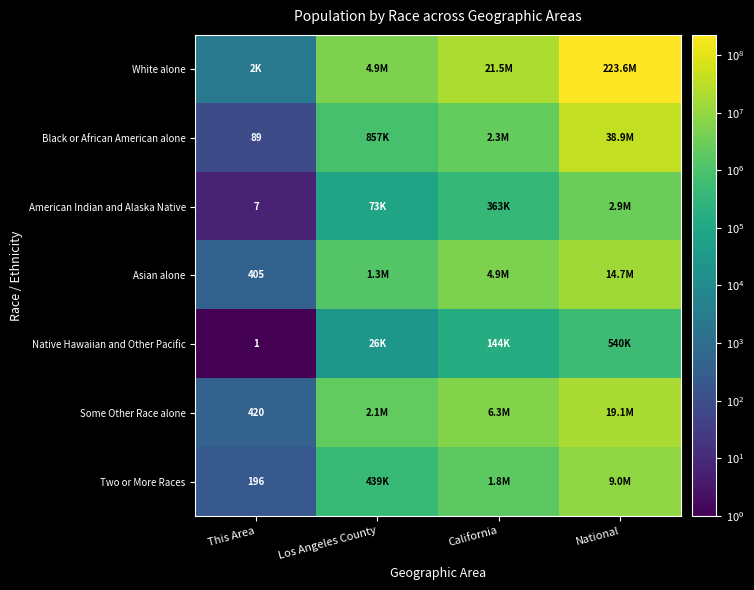

At which category does the chart reach its peak across all series?

National